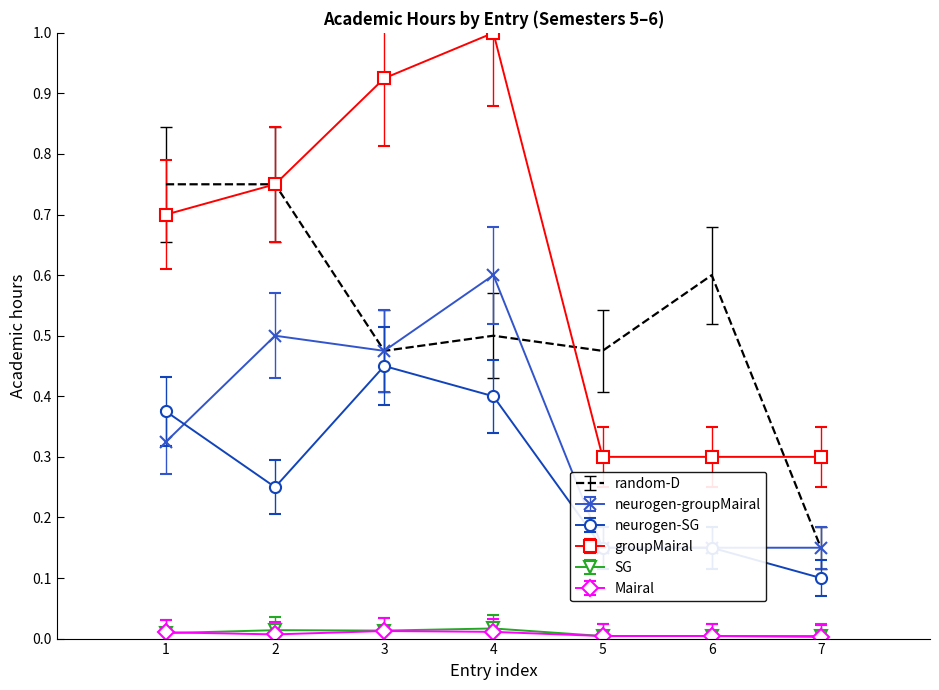

What is the highest value of the groupMairal series?

1.0